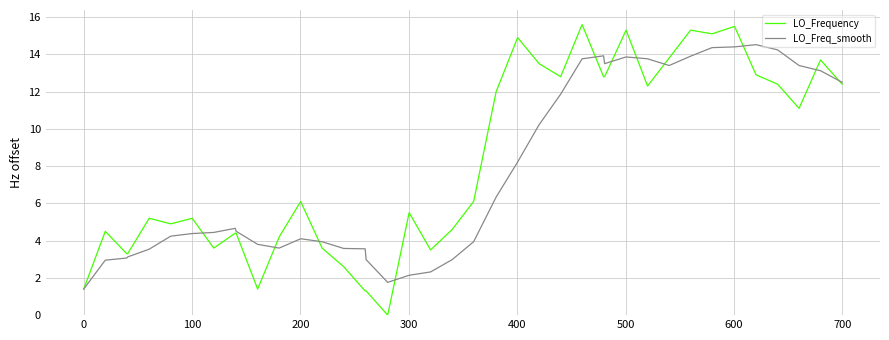

Does the chart display data point markers on the line(s)?

No